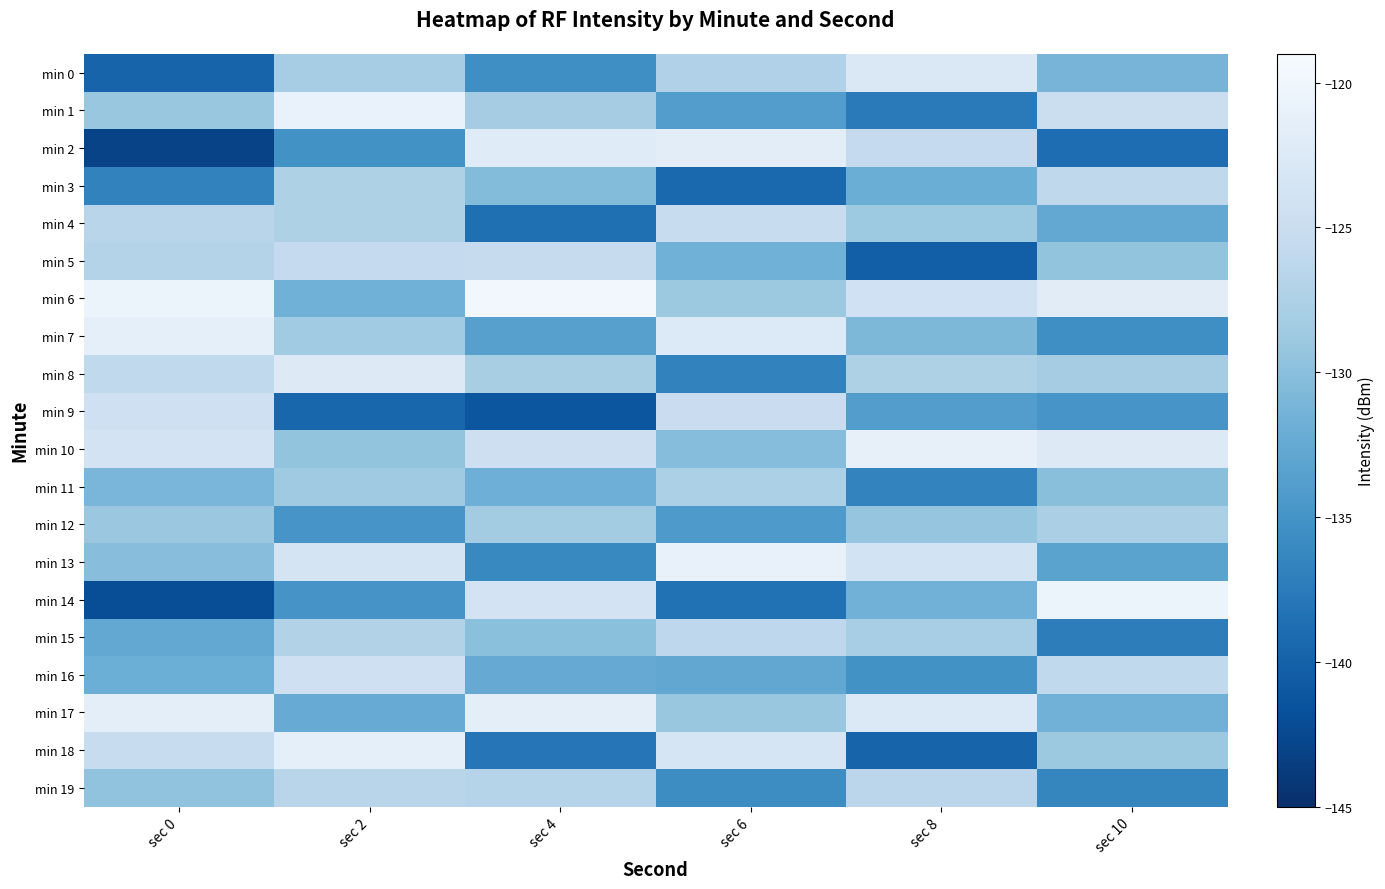

How many series are shown in this chart?

20